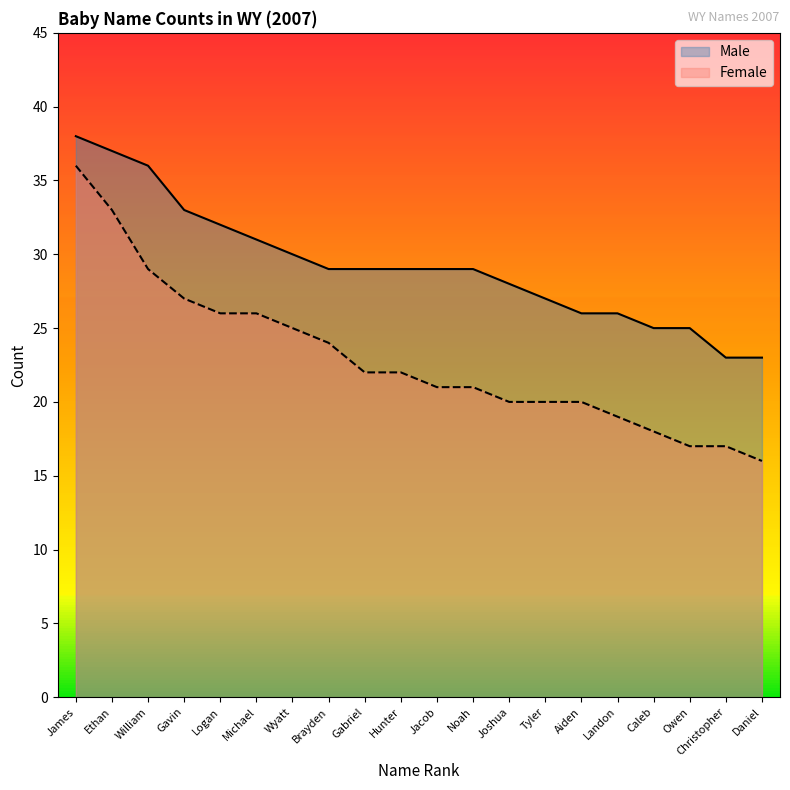

True or false: Female has more than 0 interior local peaks.

False